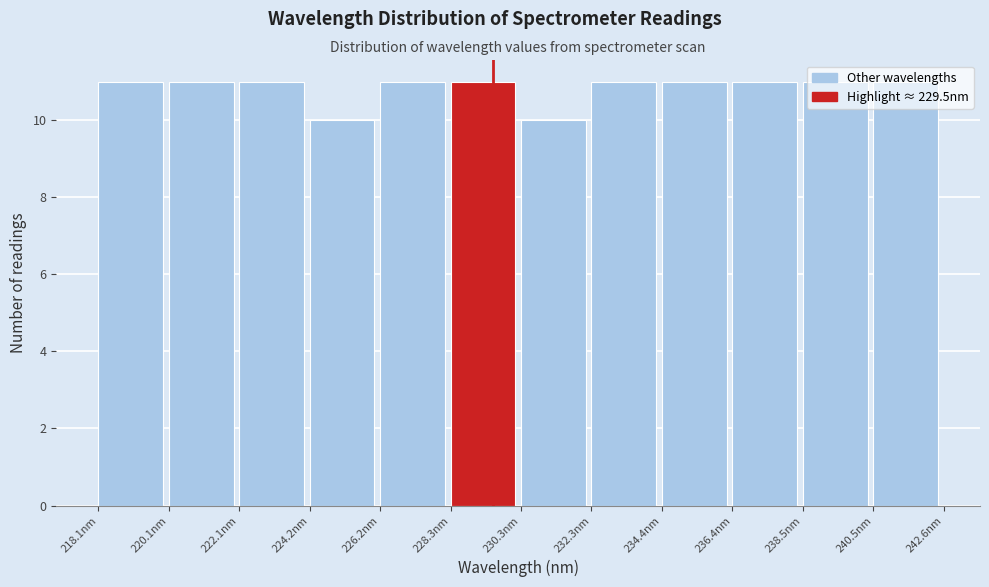

Reading left to right, transcribe this chart: for each bar, give the range it covers on the x-axis and its height. Neither the bar edges nor the heights are printed on the chart, so give them approximately, as read against the axes.

218.0 to 220.0: 11
220.0 to 222.0: 11
222.0 to 224.0: 11
224.0 to 226.0: 10
226.0 to 228.5: 11
228.5 to 230.5: 11
230.5 to 232.5: 10
232.5 to 234.5: 11
234.5 to 236.5: 11
236.5 to 238.5: 11
238.5 to 240.5: 11
240.5 to 242.5: 11